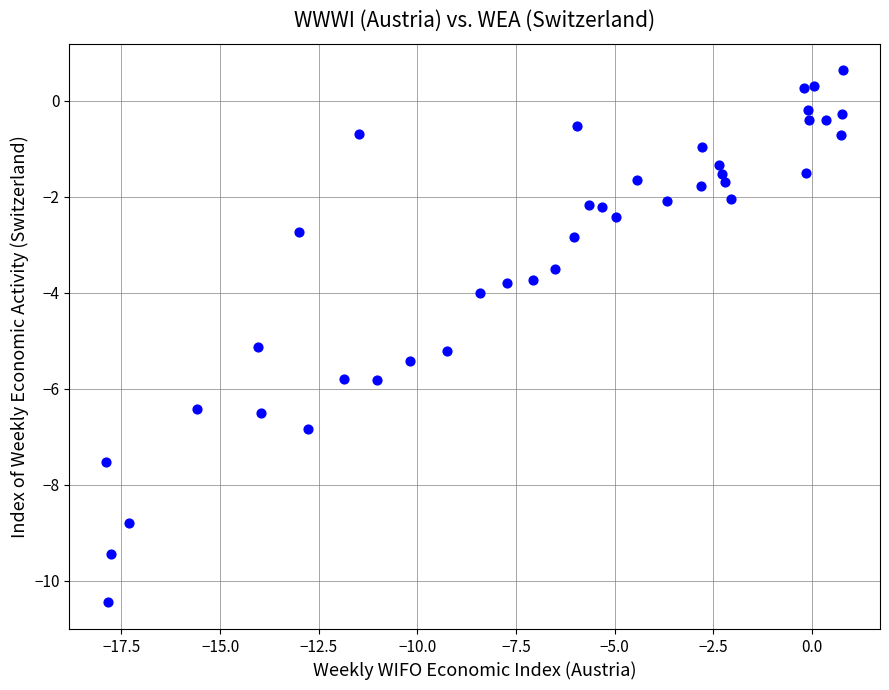

What is the range of X values (max minus min)?

18.7